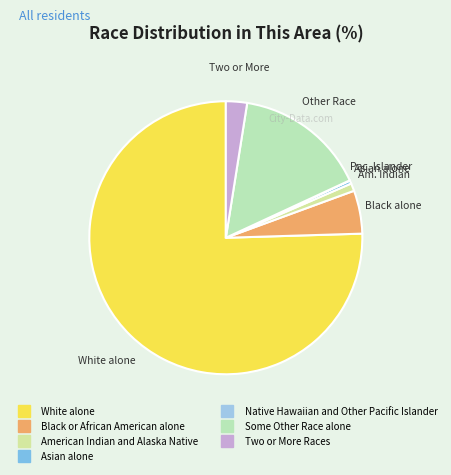

Rank the categories by value from lowest to highest.

Native Hawaiian and Other Pacific Islander, Asian alone, American Indian and Alaska Native, Two or More Races, Black or African American alone, Some Other Race alone, White alone